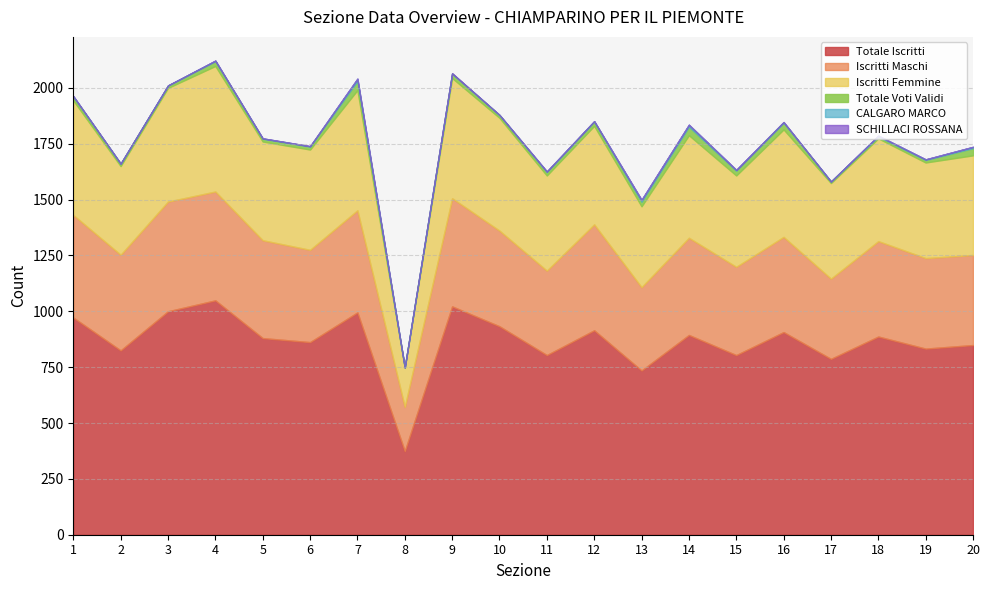

What is the value of the Iscritti Maschi point at the 2nd from the left?

428